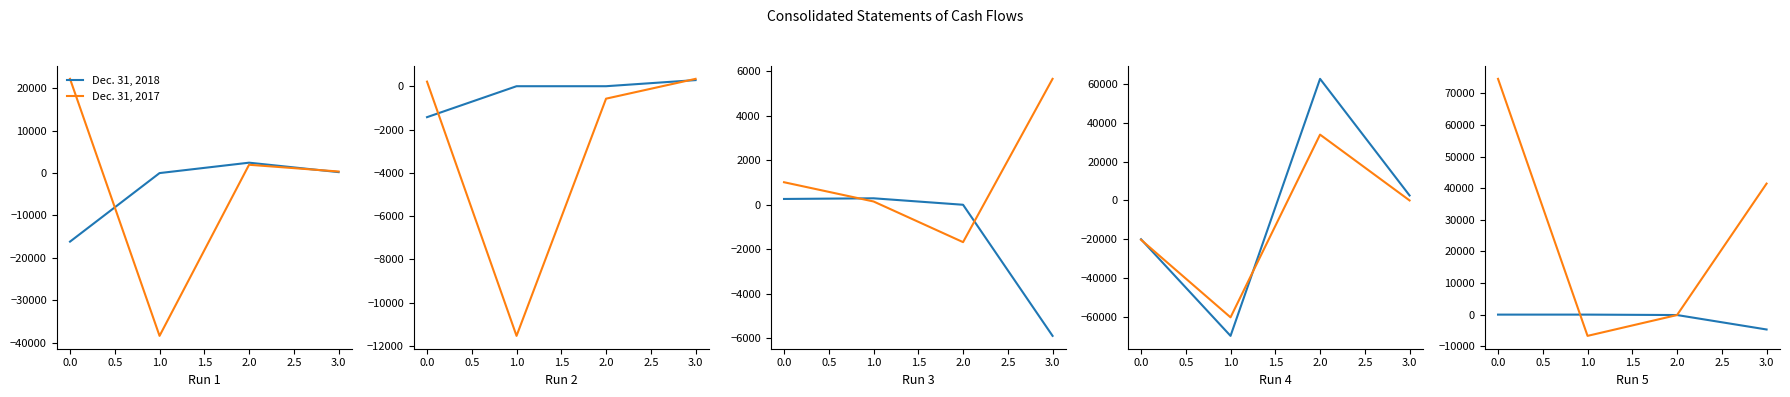

True or false: Dec. 31, 2018 has more than 1 interior local peaks.

False